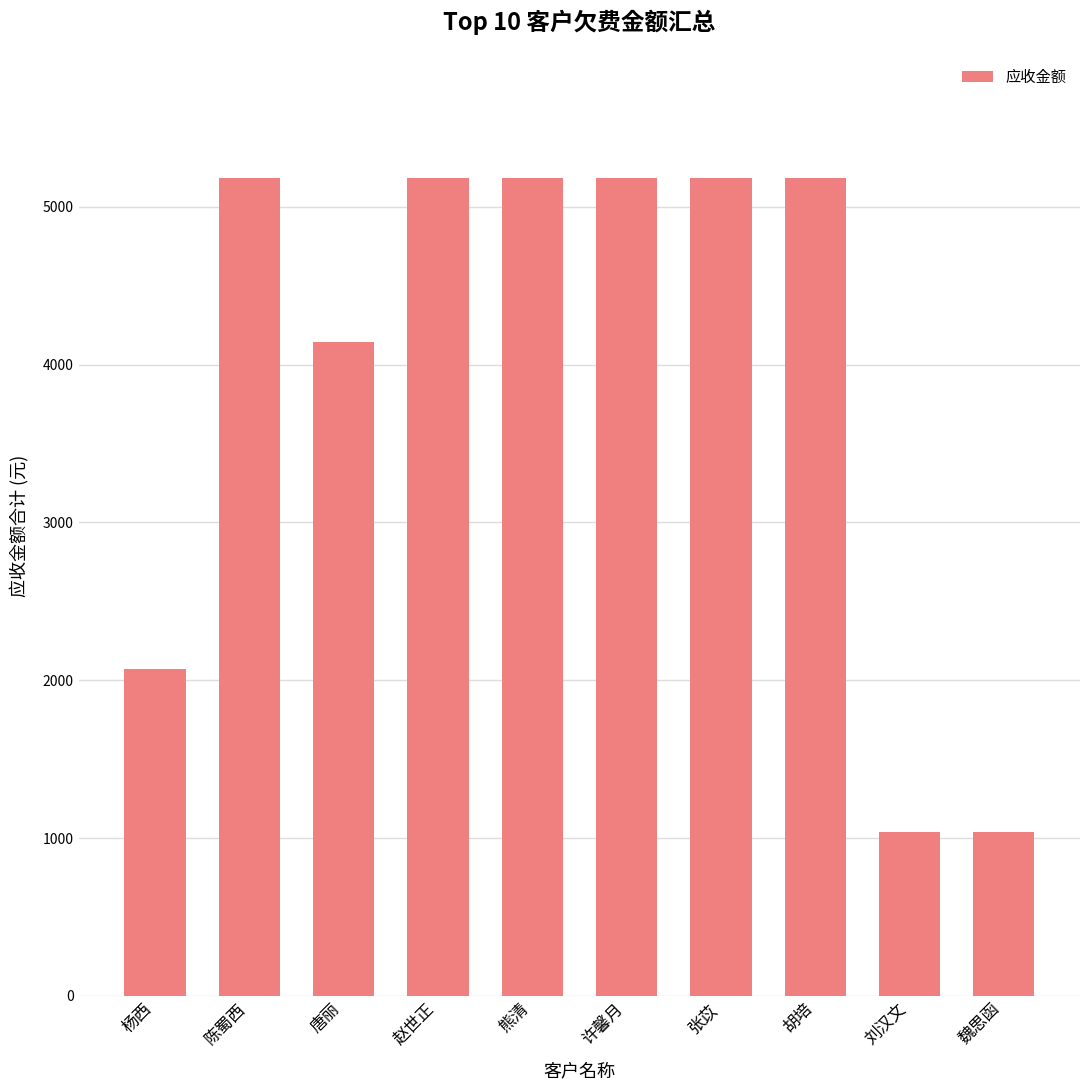

What is the greatest value displayed?

5182.1